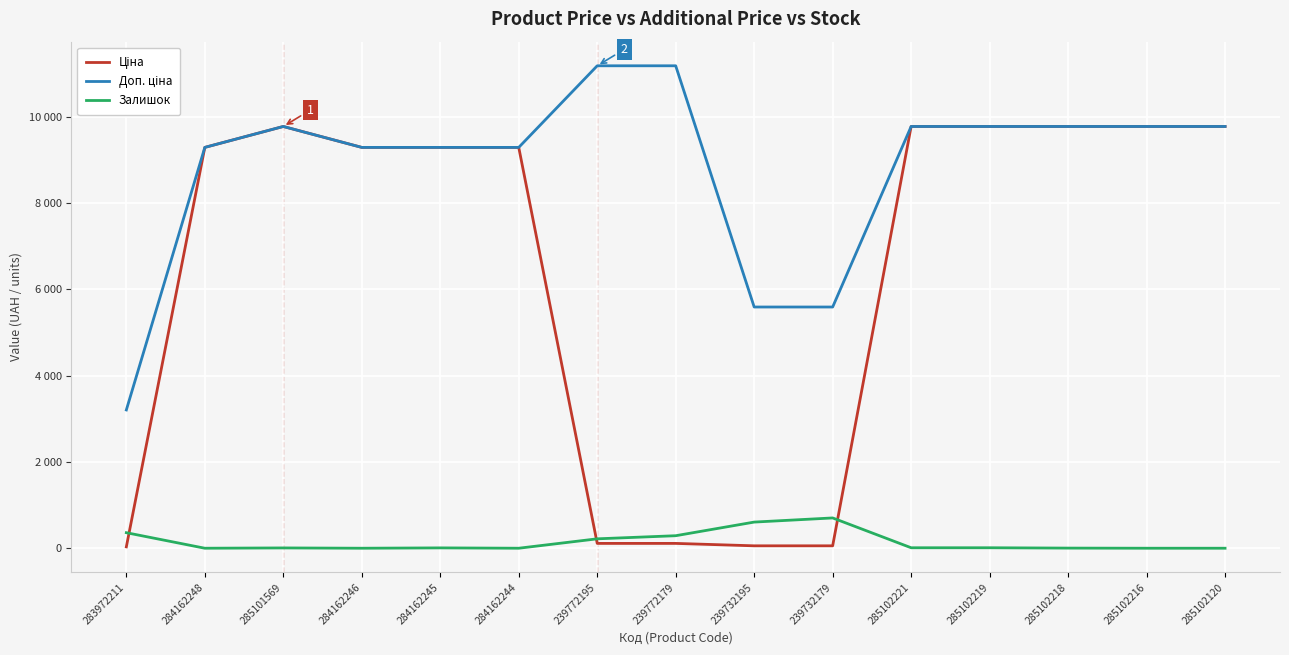

Does the chart display data point markers on the line(s)?

No